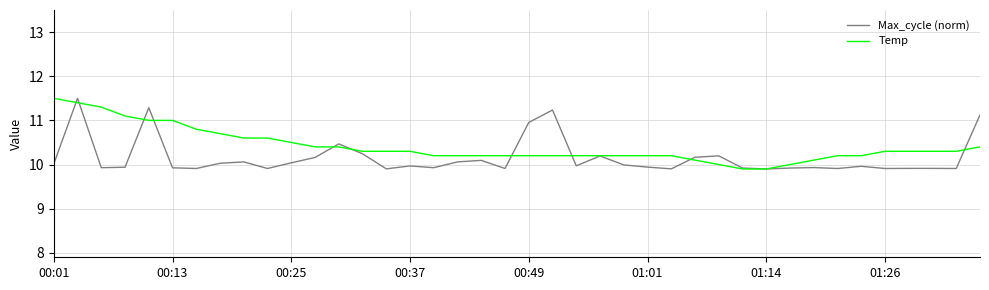

What is the average value of the Max_cycle (norm) series?

10.2